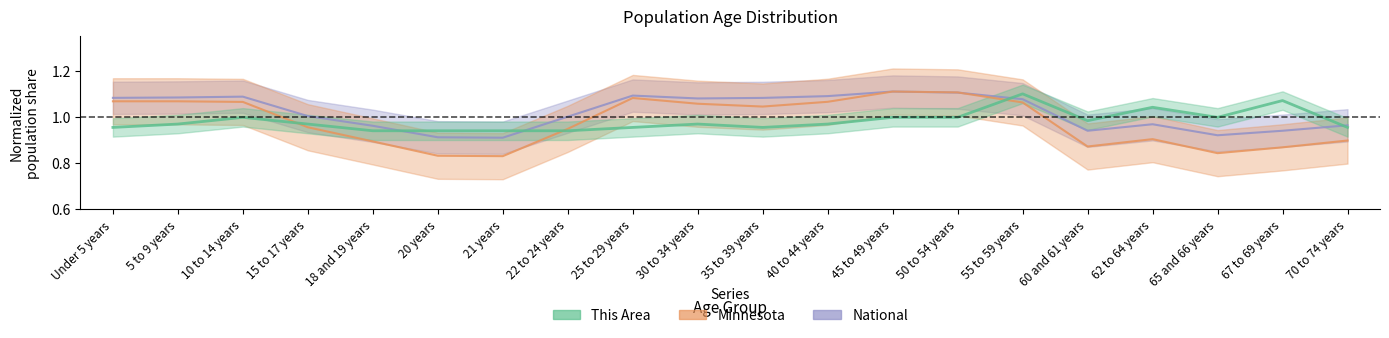

What is the average value of the This Area series?

1.0